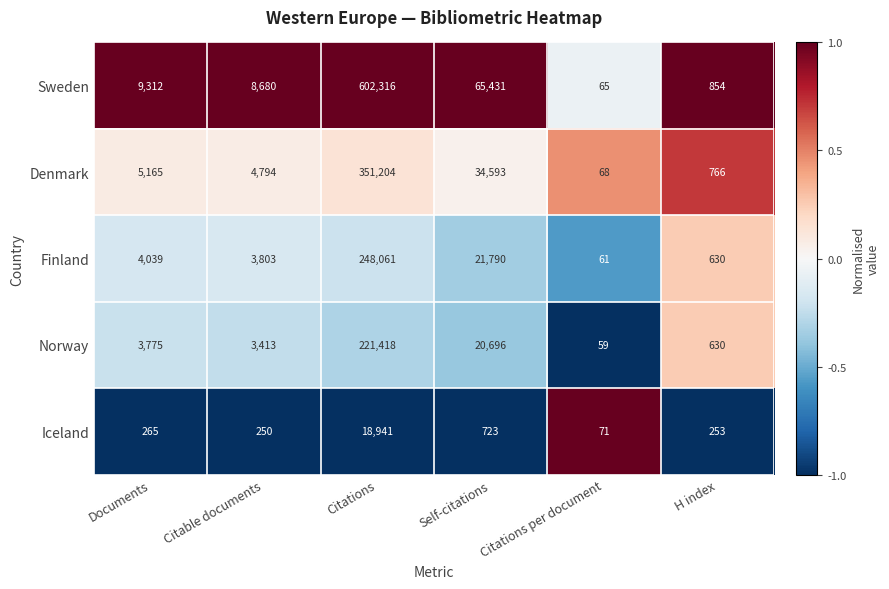

What is the difference between the highest and lowest values at Citations?

583375